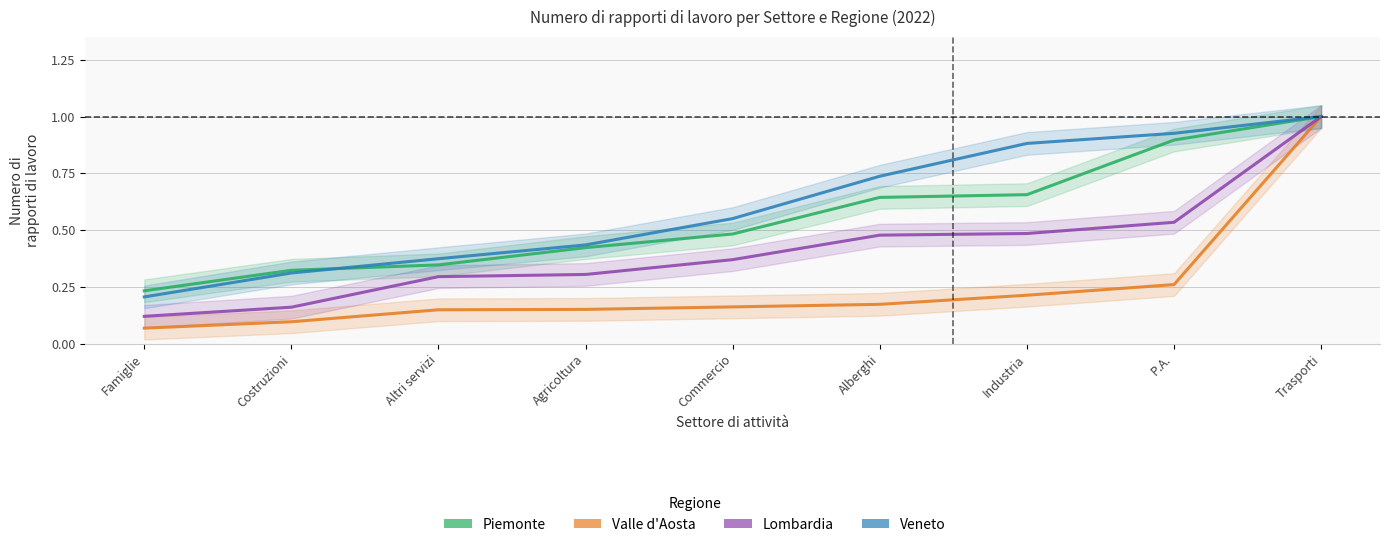

What is the difference between the Valle d Aosta values at Famiglie and Industria?

0.1